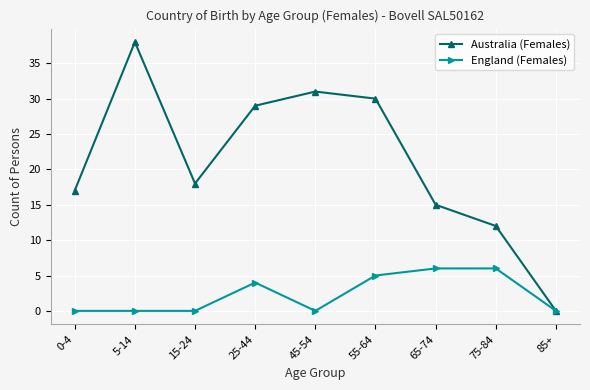

At which label is England (Females) closest to 3?

25-44